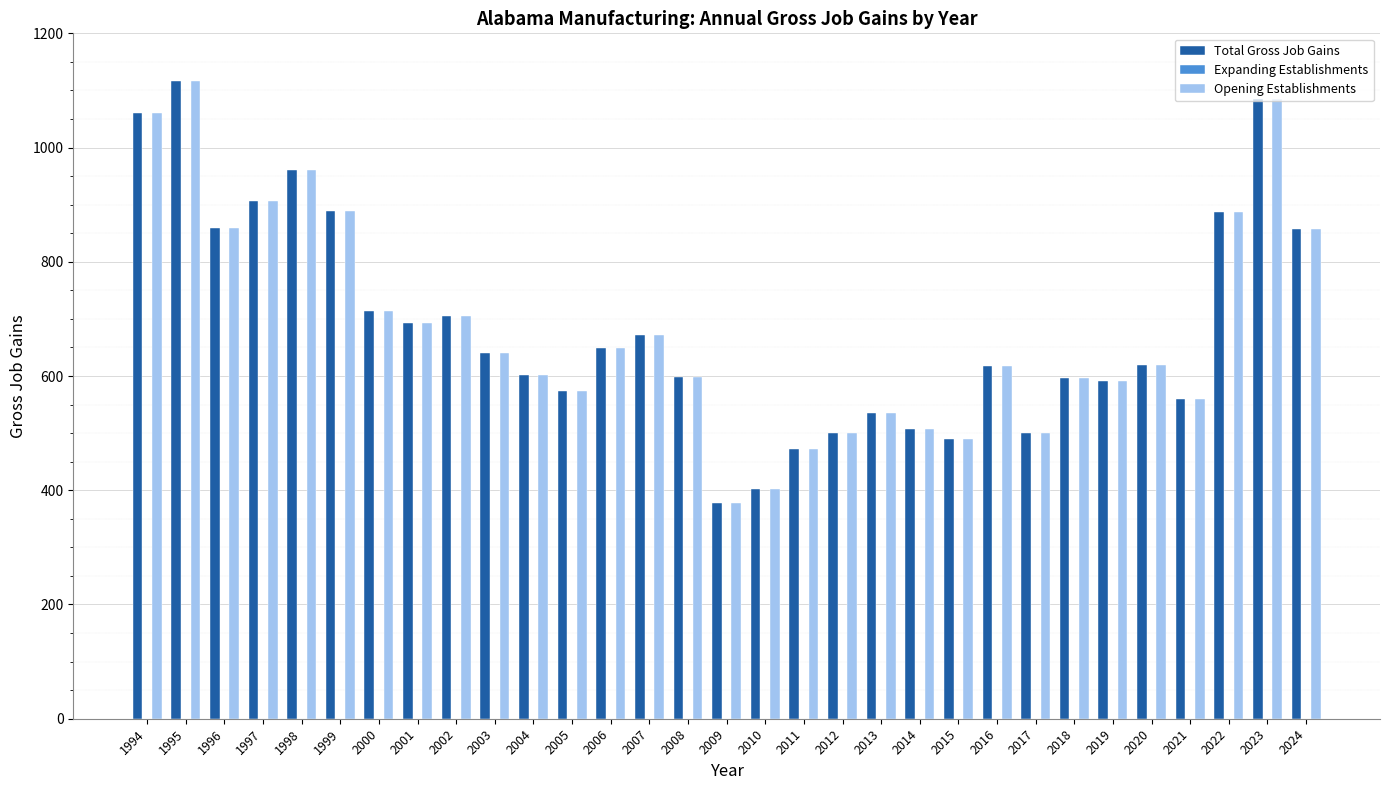

At which category does the chart reach its peak across all series?

1995